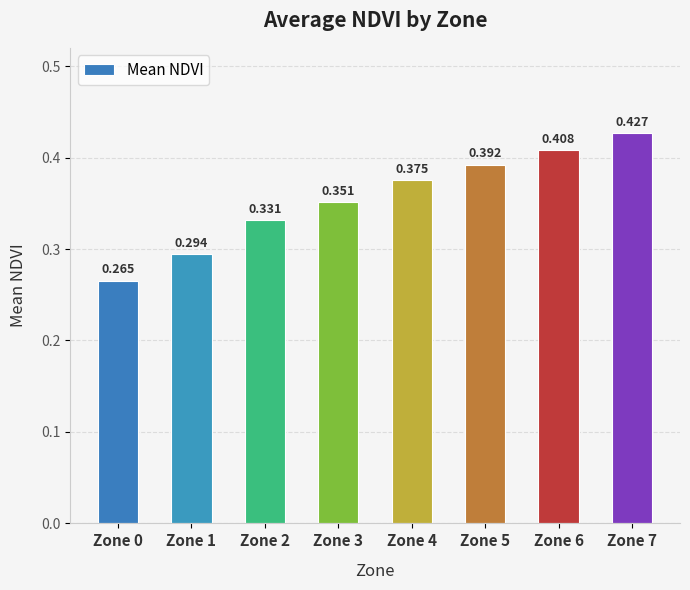

What is the value of the 1st bar from the left?

0.3